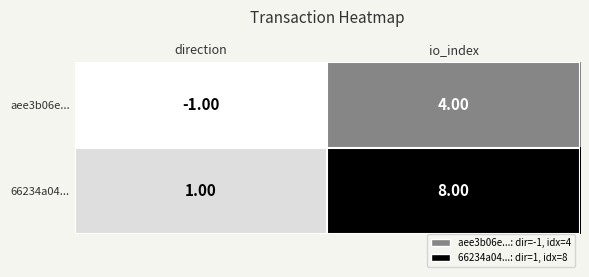

At which category is the sum across all series the highest?

io_index